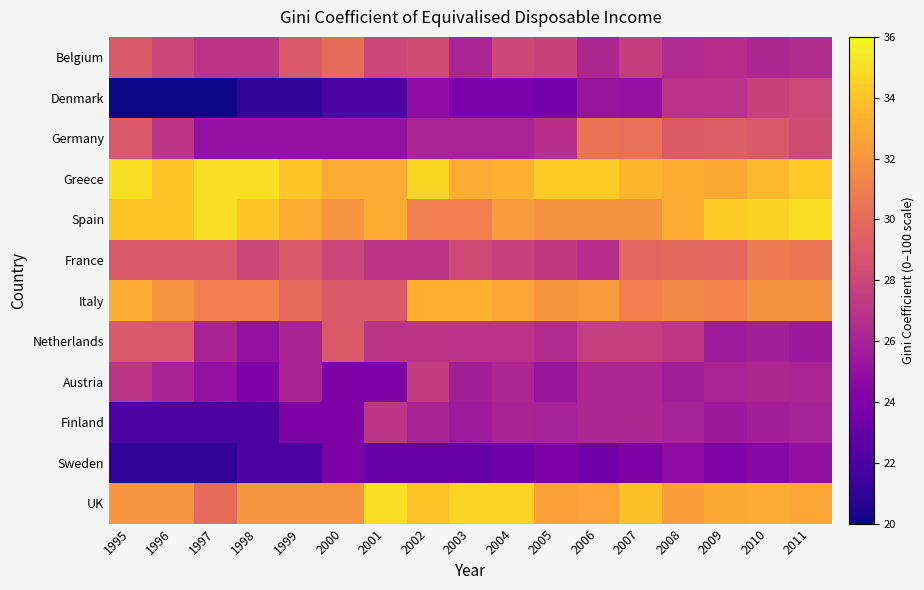

Rank the series at 1995 from lowest to highest value.

Denmark, Sweden, Finland, Austria, Belgium, Germany, France, Netherlands, UK, Italy, Spain, Greece